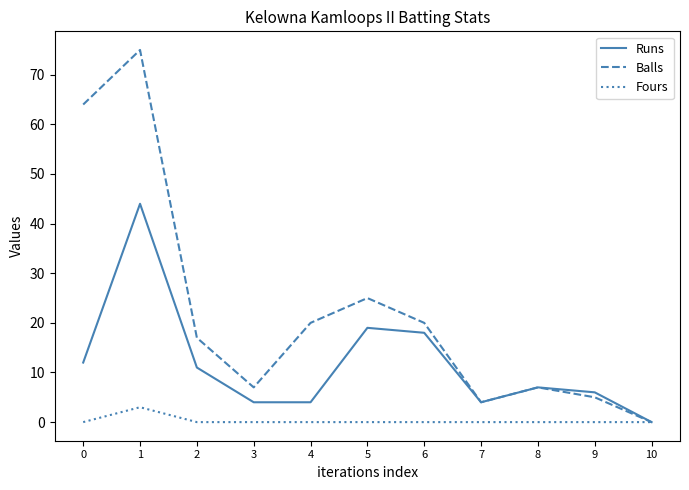

Rank the series at 9 from lowest to highest value.

Fours, Balls, Runs